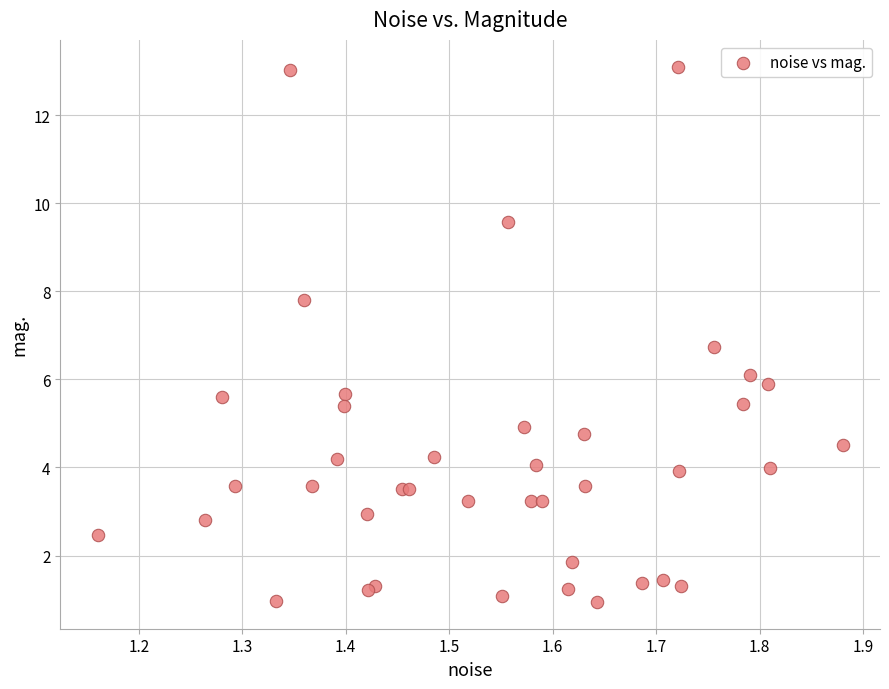

What Y value in the scatter plot is closest to 7?

6.7